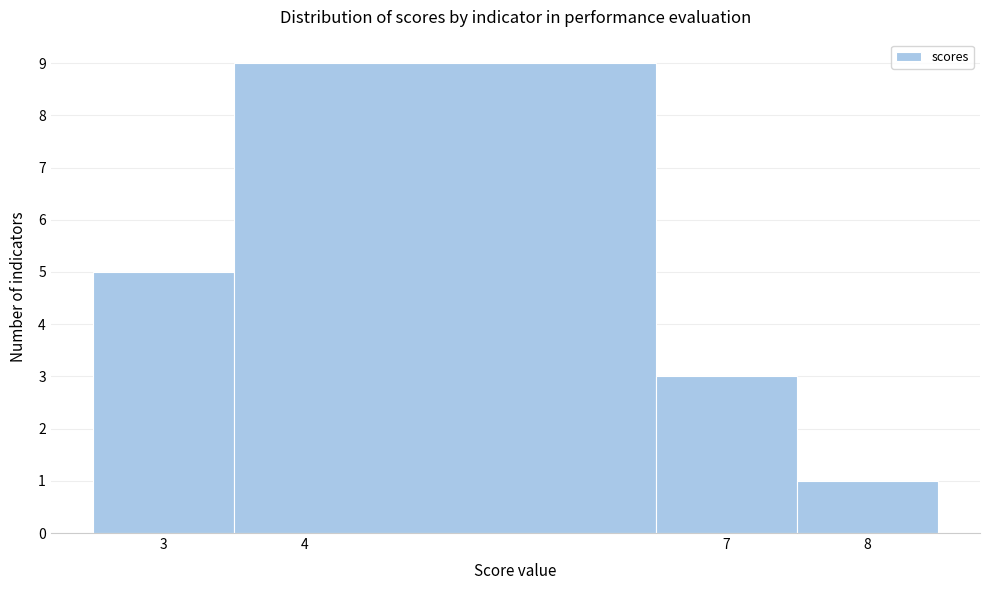

Over which range of the x-axis is the bar tallest?

3.5 to 6.5